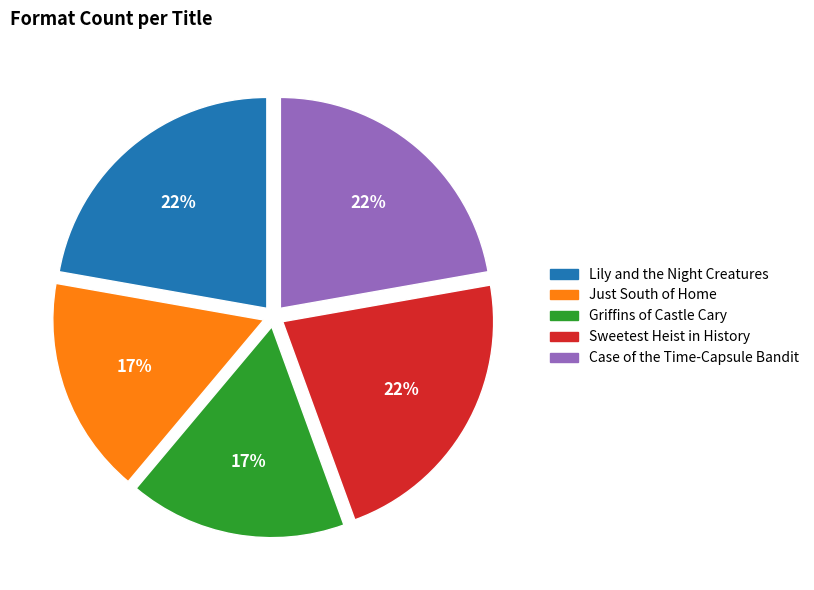

How many slices are in this pie chart?

5